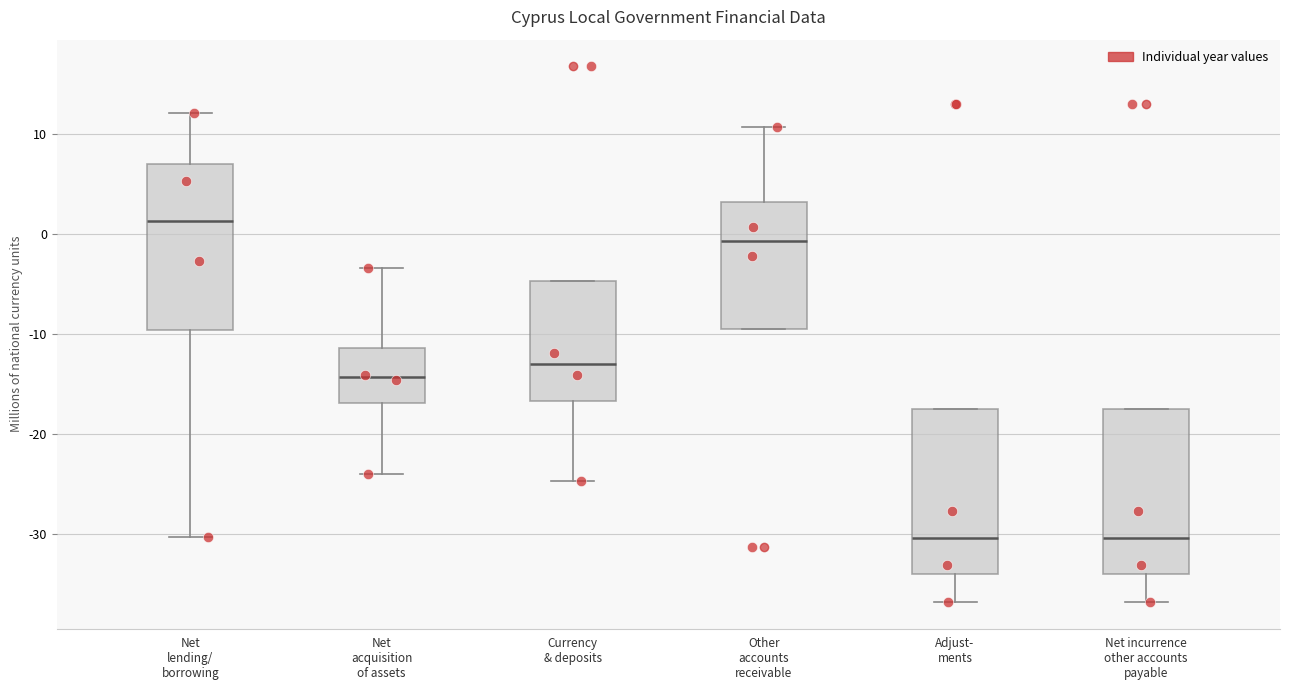

Which box has the highest median line?

Net lending/ borrowing